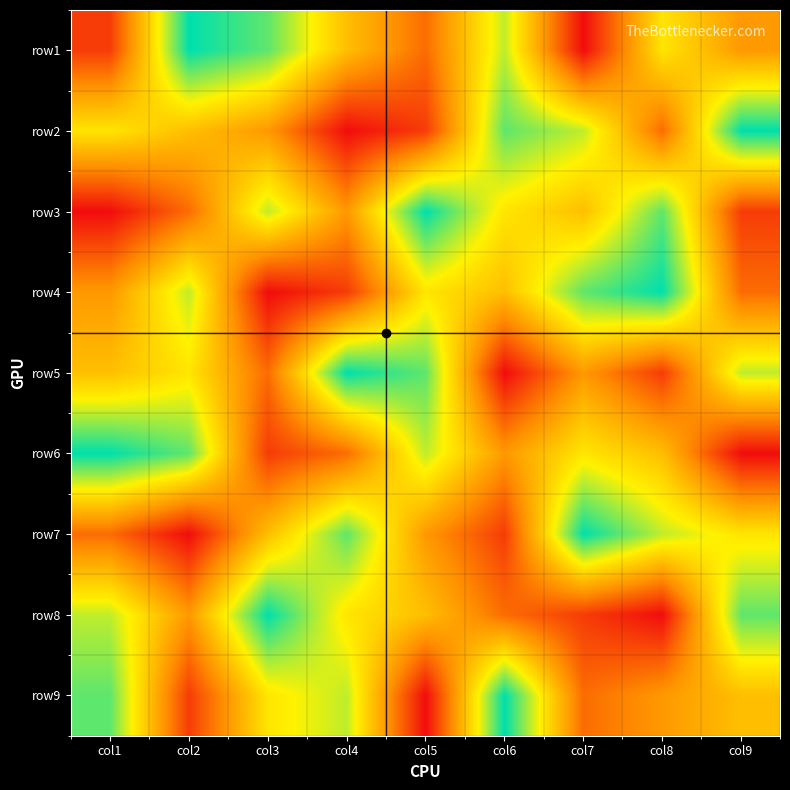

Which label corresponds to the smallest value in the chart?

col7